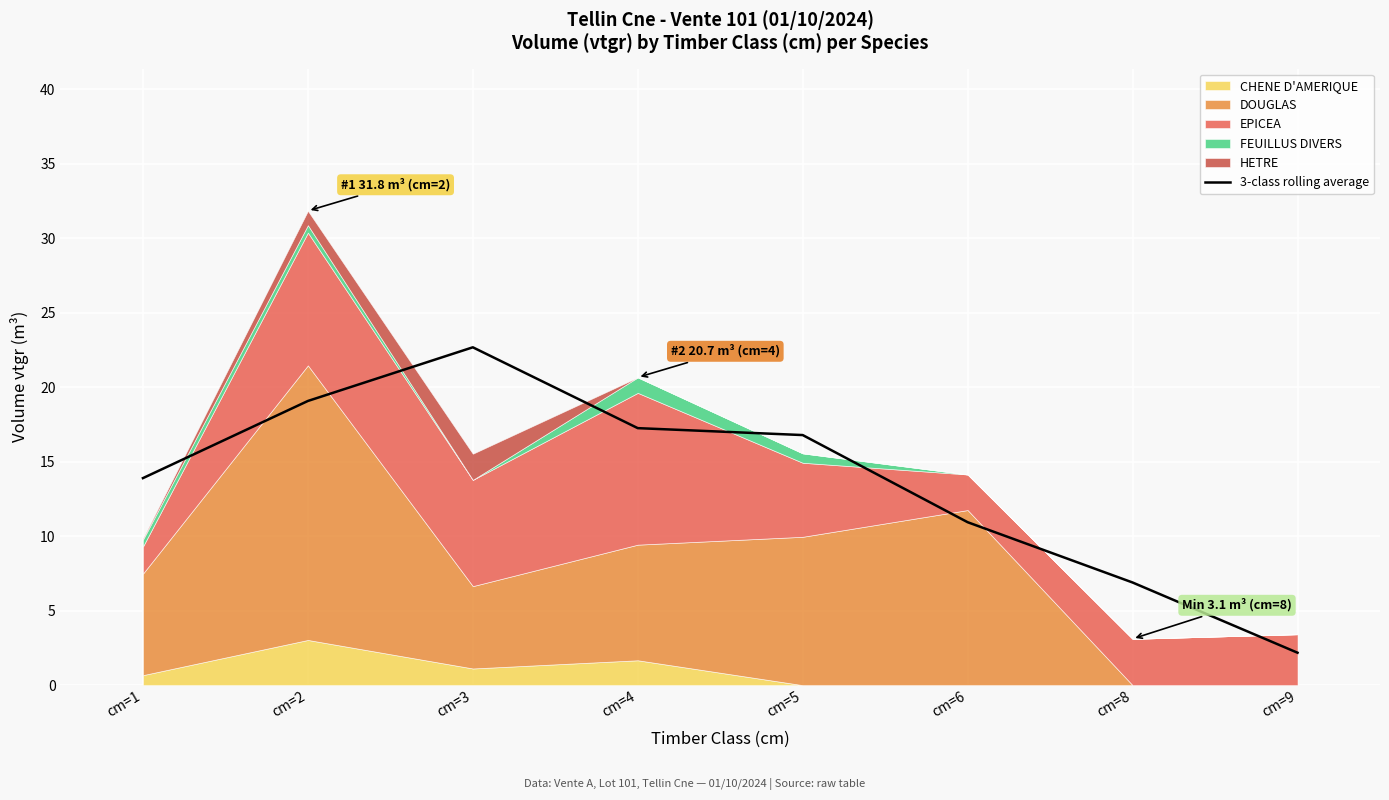

Which category has the lowest value in the 3-class rolling average series?

cm=9